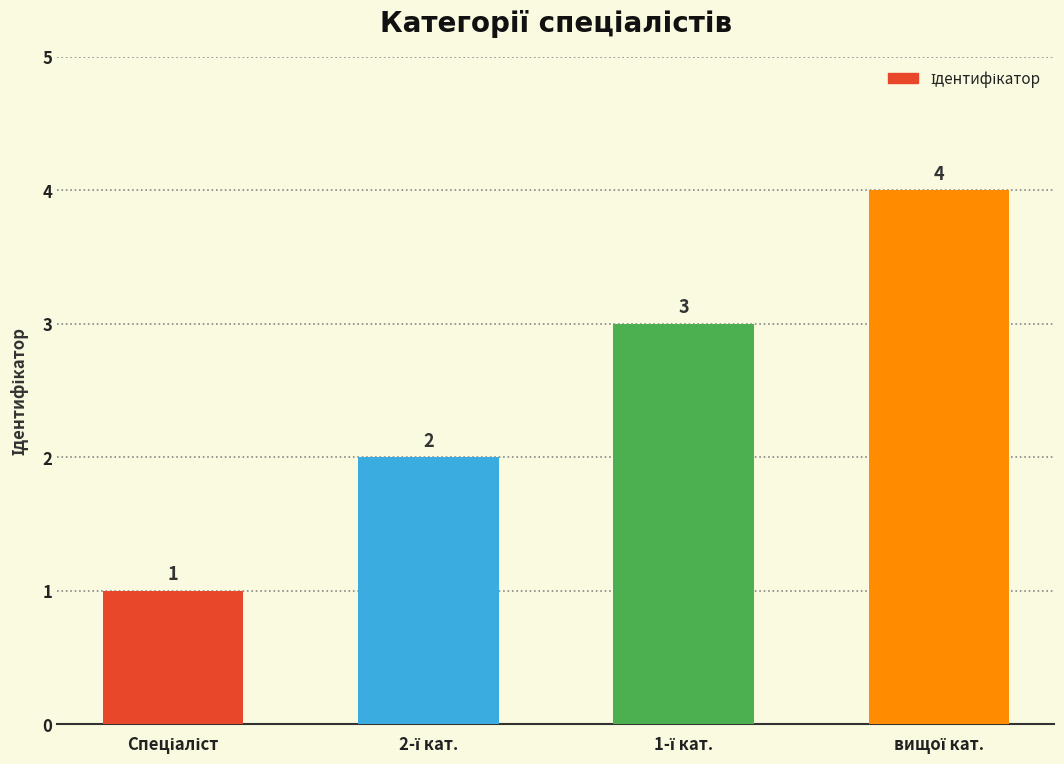

What is the minimum value shown in the chart?

1